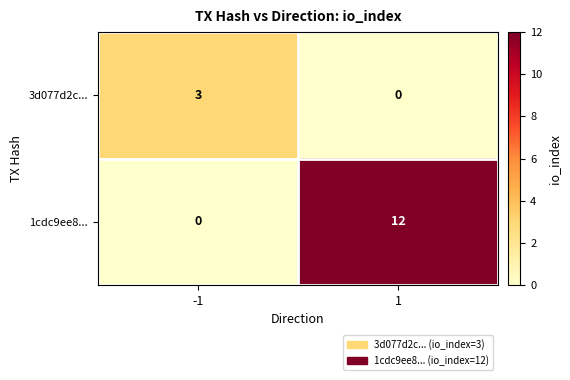

What is the difference between the maximum and minimum values in the 1cdc9ee8... series?

12